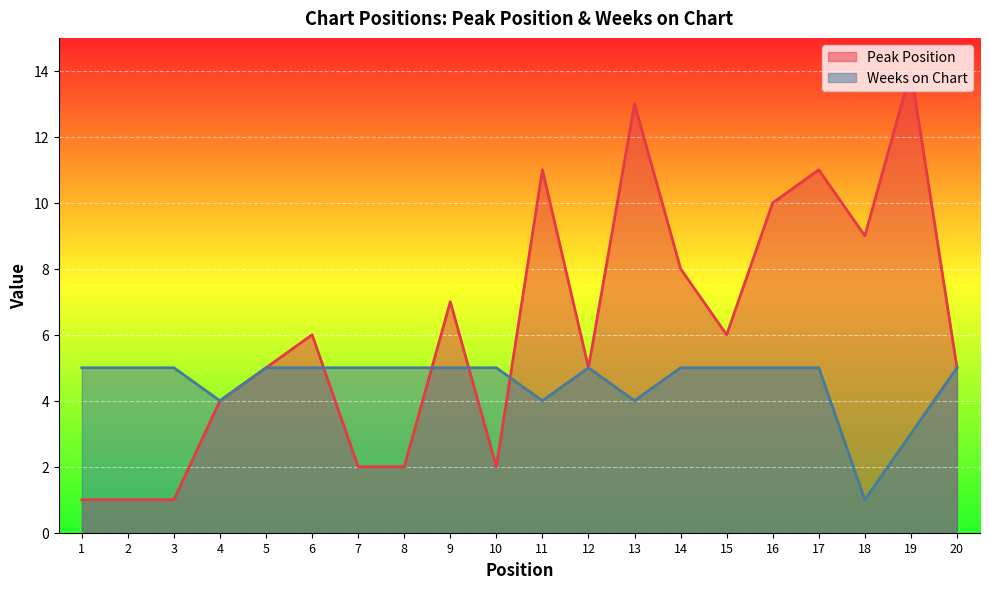

Does the chart display data point markers on the line(s)?

No